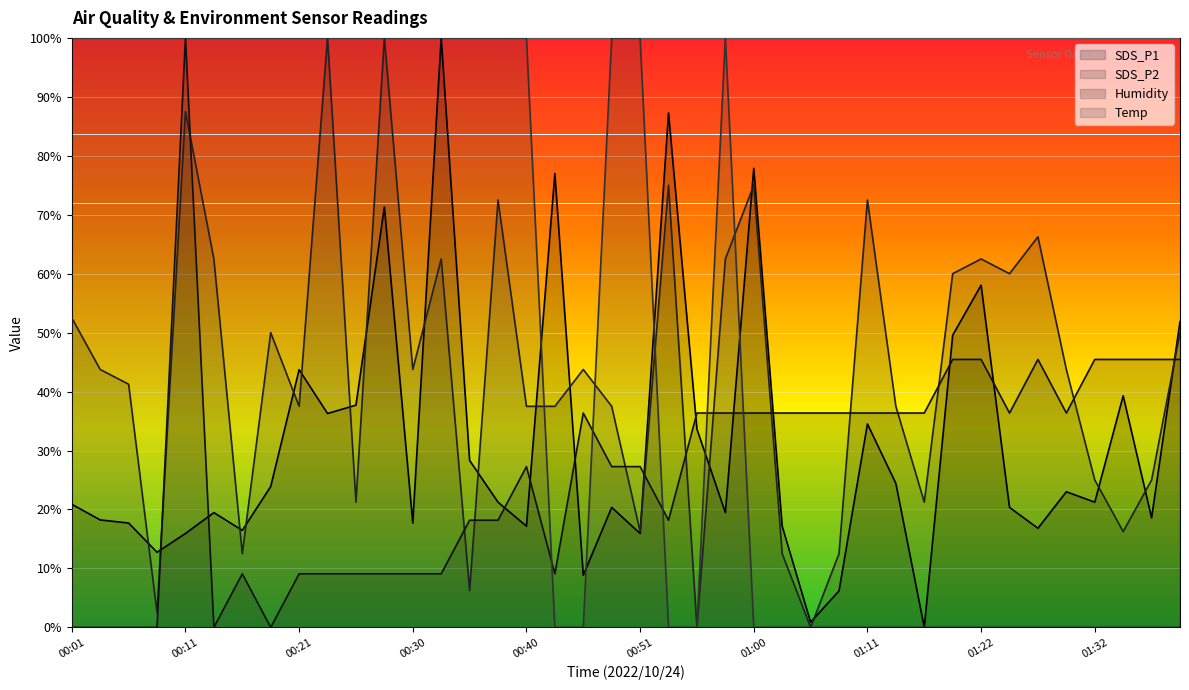

What are all the series names shown in the legend?

SDS_P1, SDS_P2, Humidity, Temp